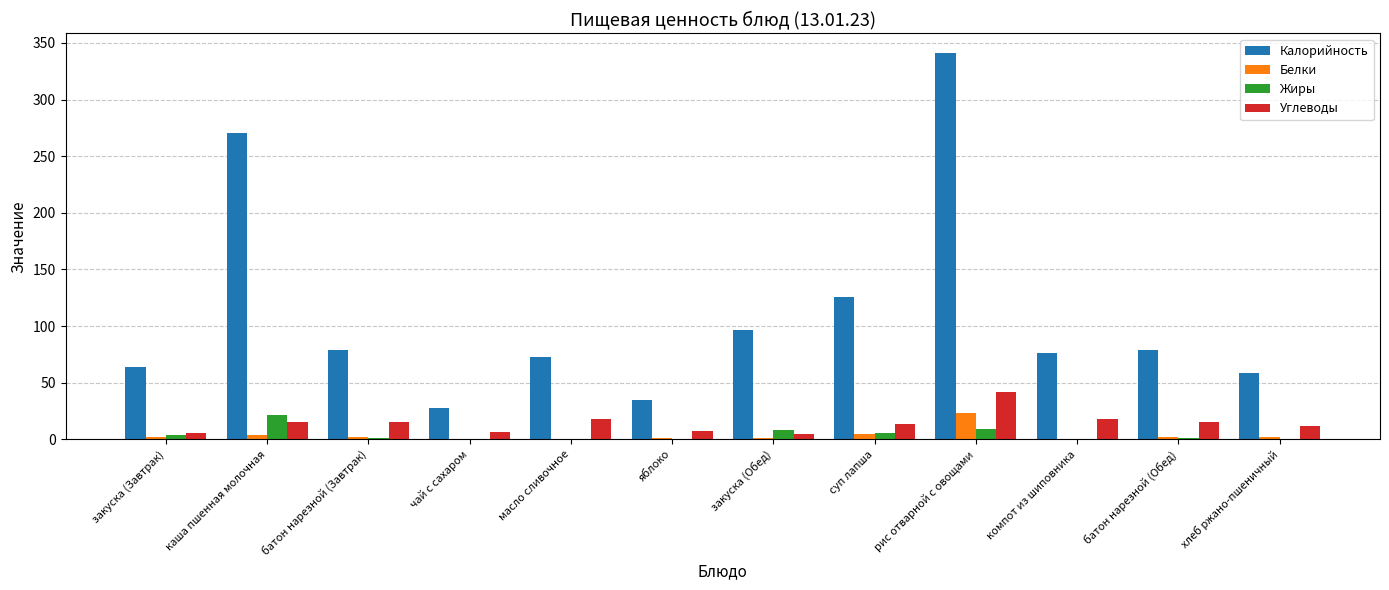

The Калорийность series shows 35.0 at яблоко. True or false?

True